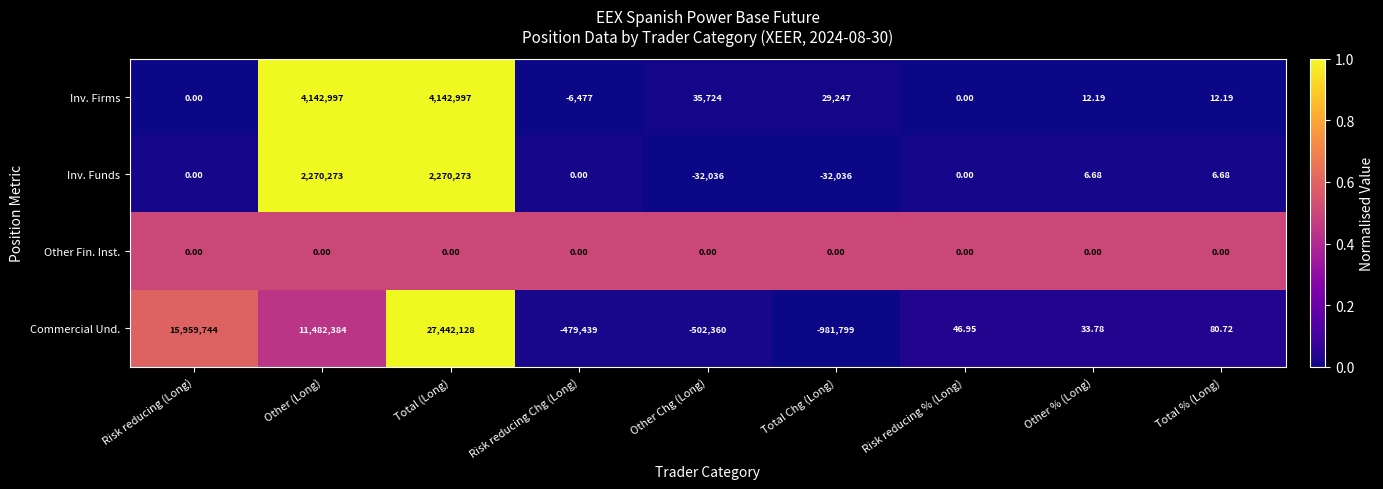

Which series changed the most between Other (Long) and Total Chg (Long)?

Commercial Und.